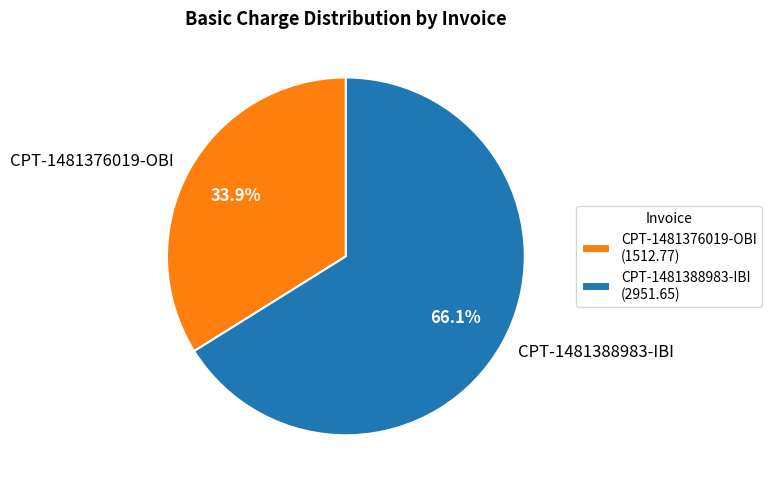

Which has a higher value, CPT-1481388983-IBI or CPT-1481376019-OBI?

CPT-1481388983-IBI